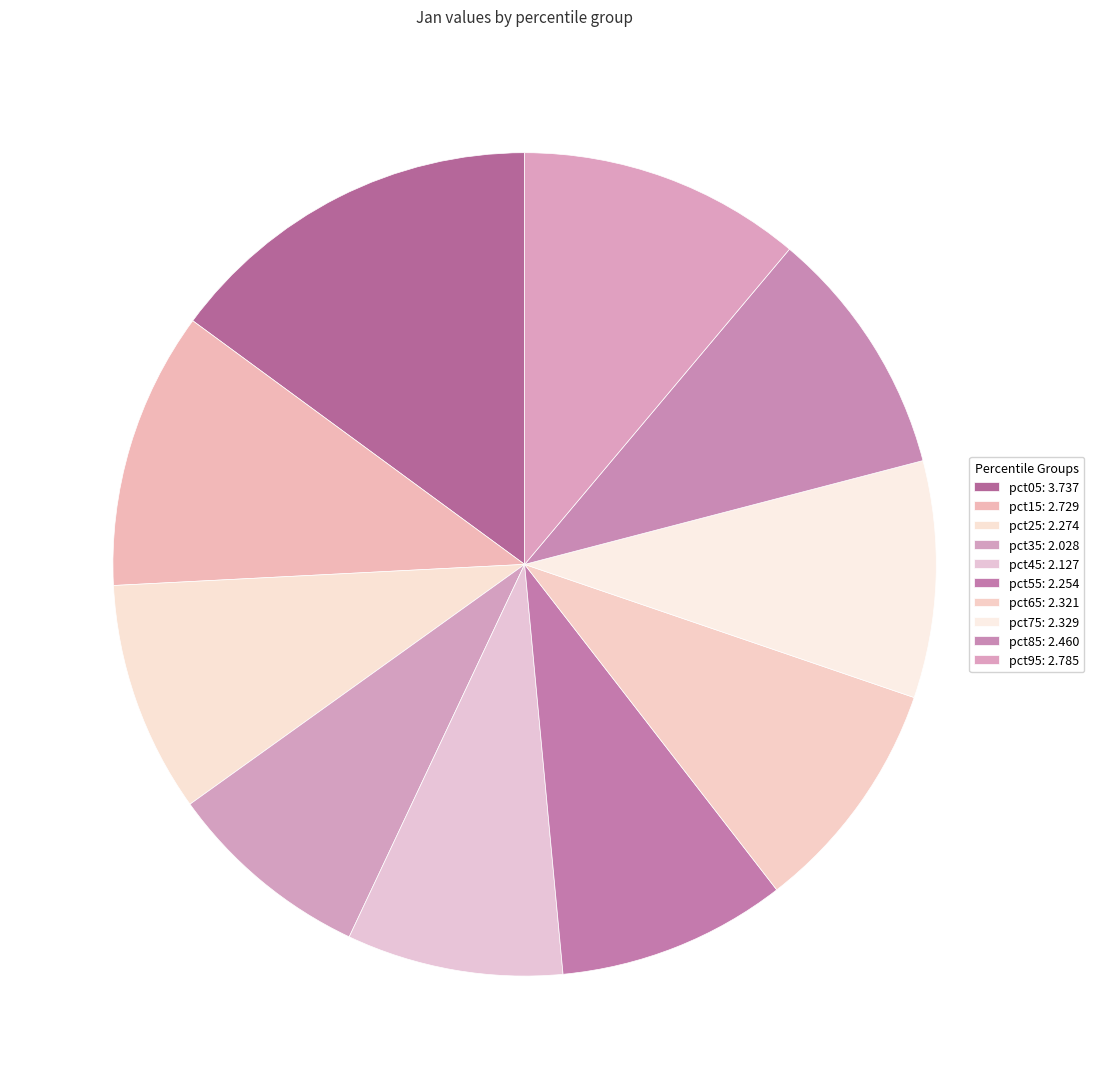

Count the number of slices in the pie.

10